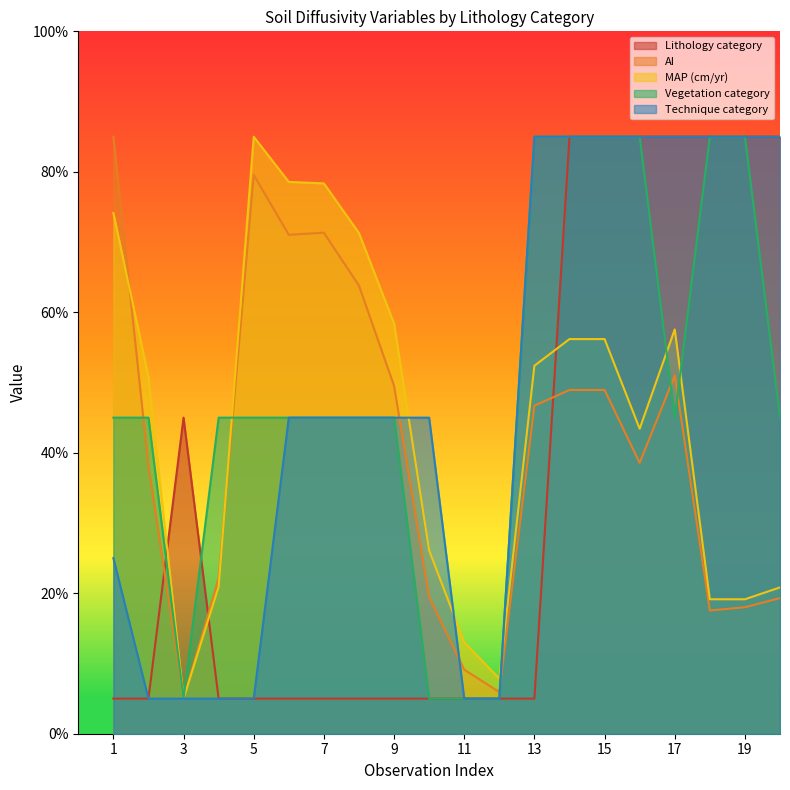

The MAP (cm/yr) series shows 20.8 at 20. True or false?

True